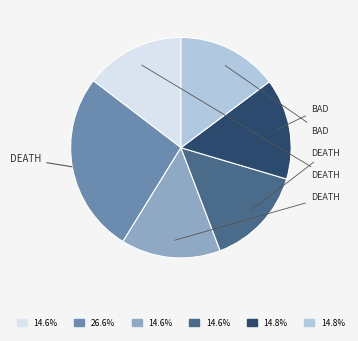

Is there a majority slice in this chart?

No